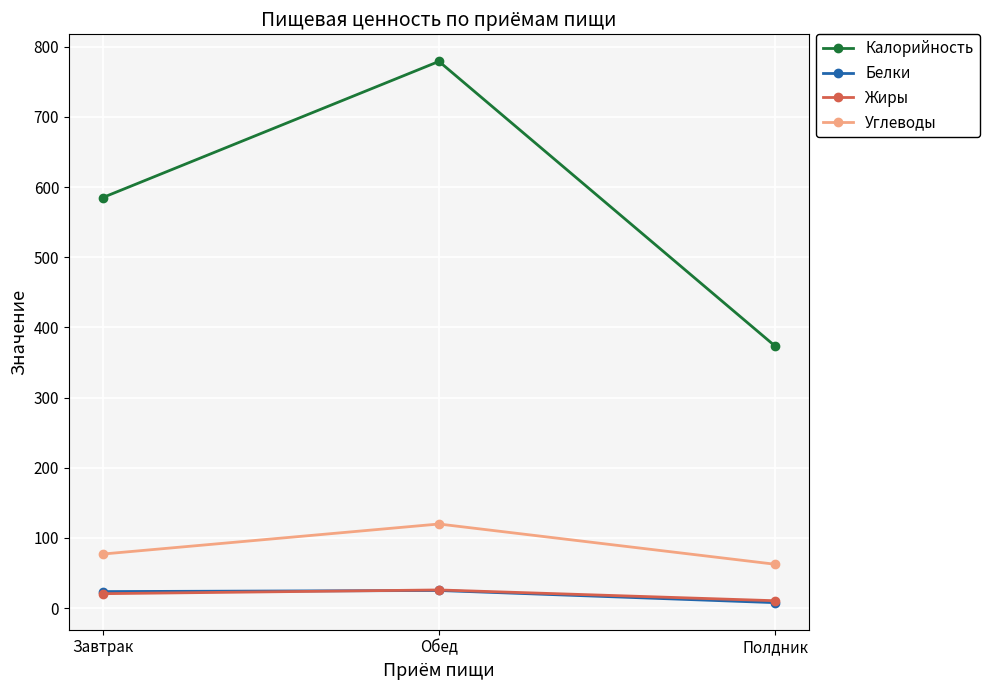

What is the difference between the Жиры values at Завтрак and Обед?

5.3